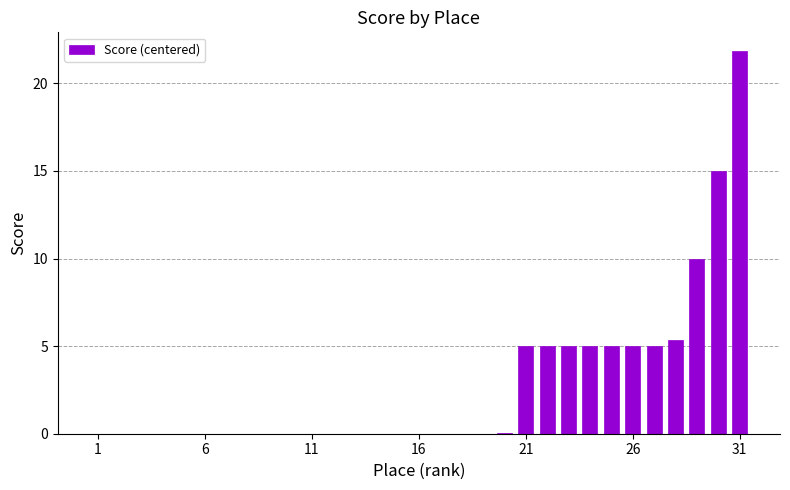

What is the greatest value displayed?

21.8